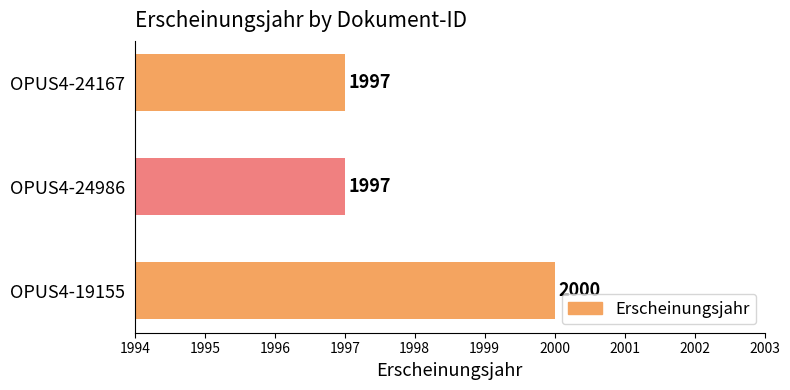

At which category does the chart reach its peak across all series?

OPUS4-19155